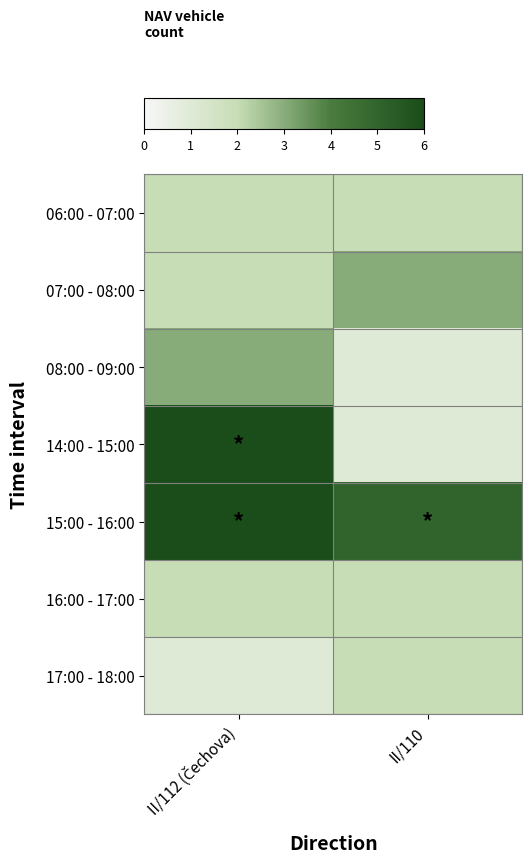

What is the total value across all series at II/112 (Čechova)?

22